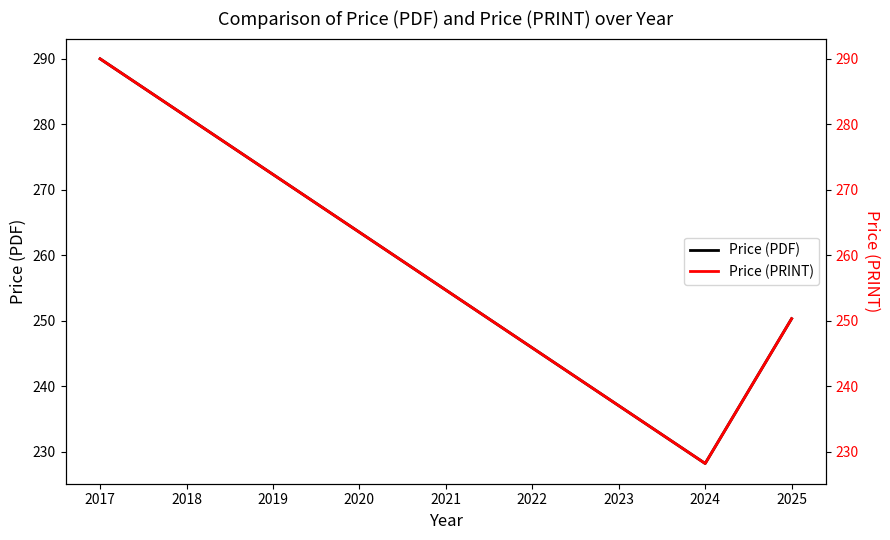

What is the value of the Price (PRINT) point at the 2nd from the left?

228.2